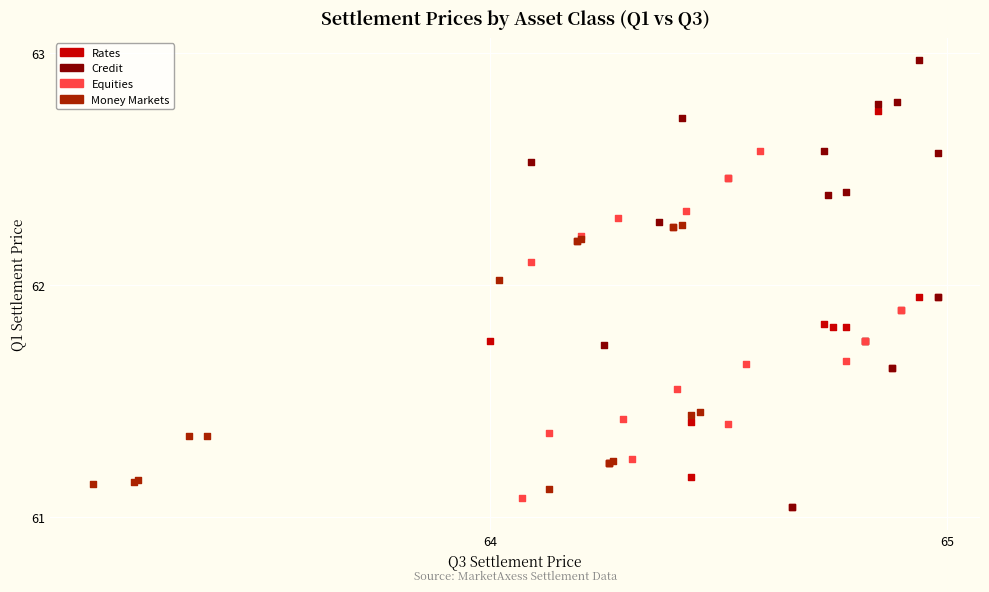

Which series reaches the maximum Y coordinate?

Credit